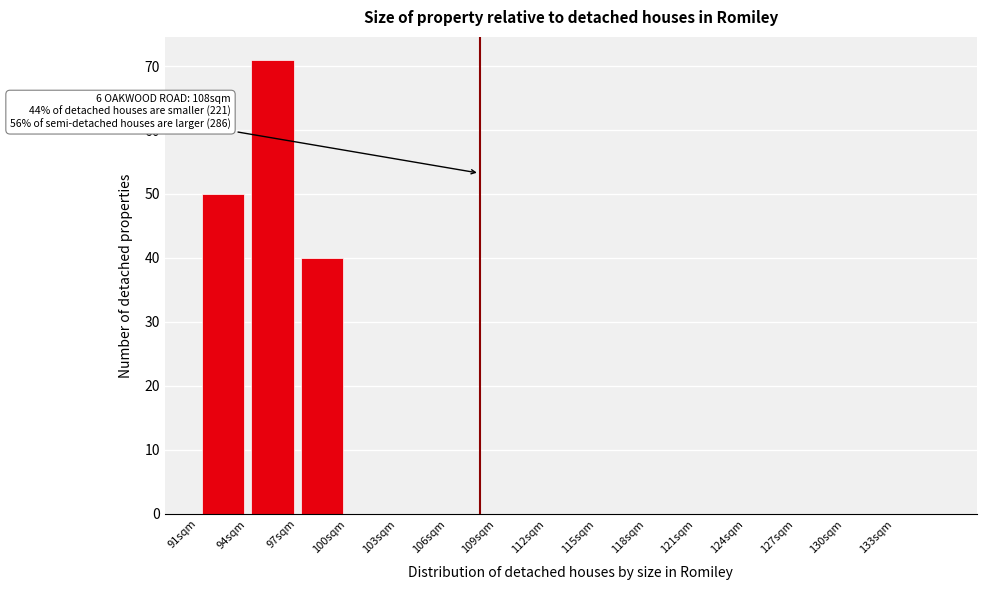

Which range on the x-axis has the tallest bar?

94 to 97